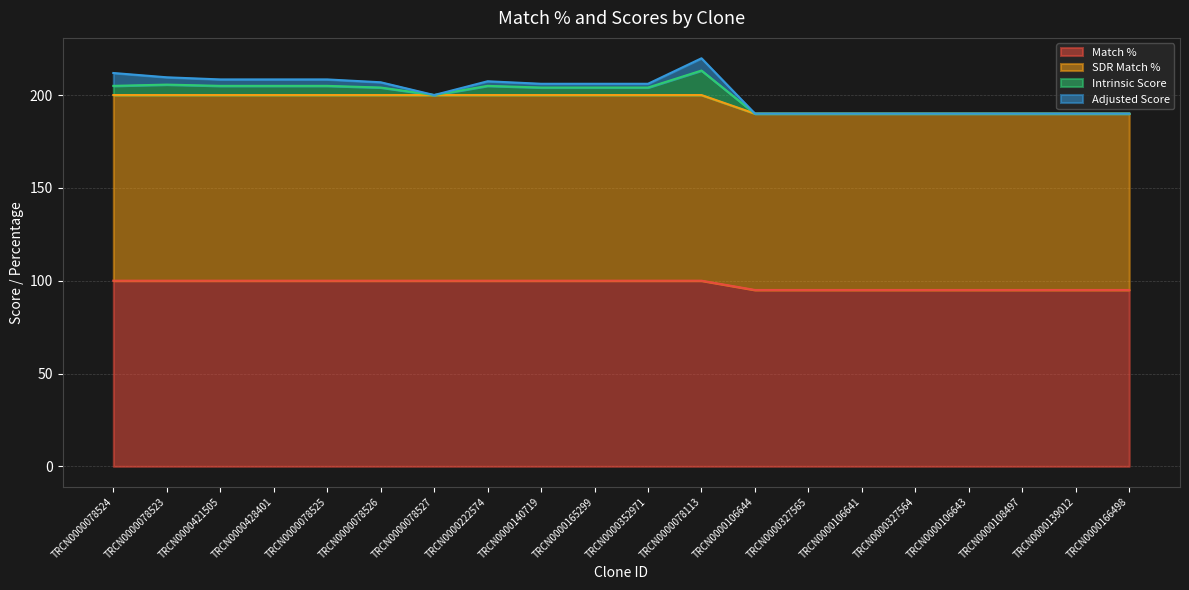

At which label is Match % closest to 97?

TRCN0000106644